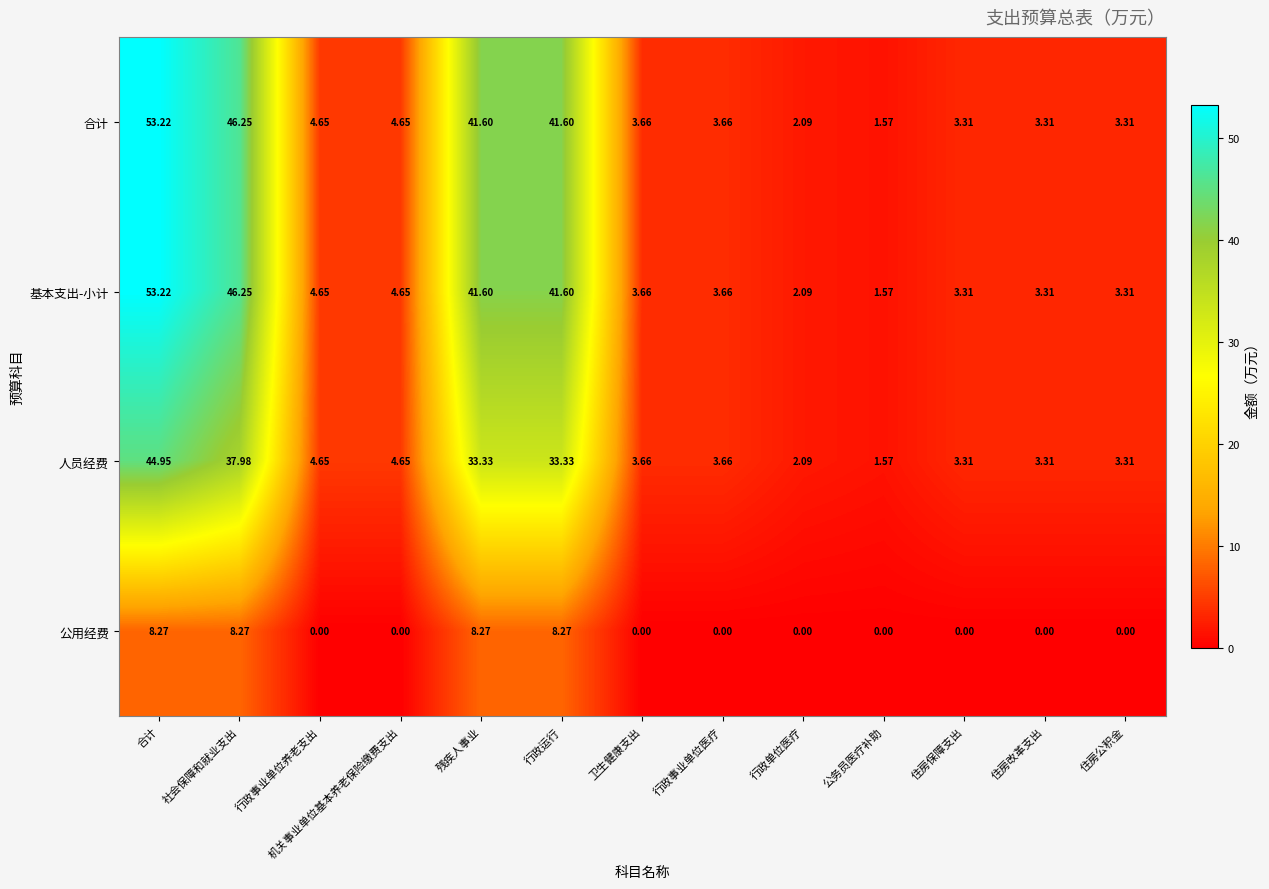

Which category has the highest value in the 合计 series?

合计